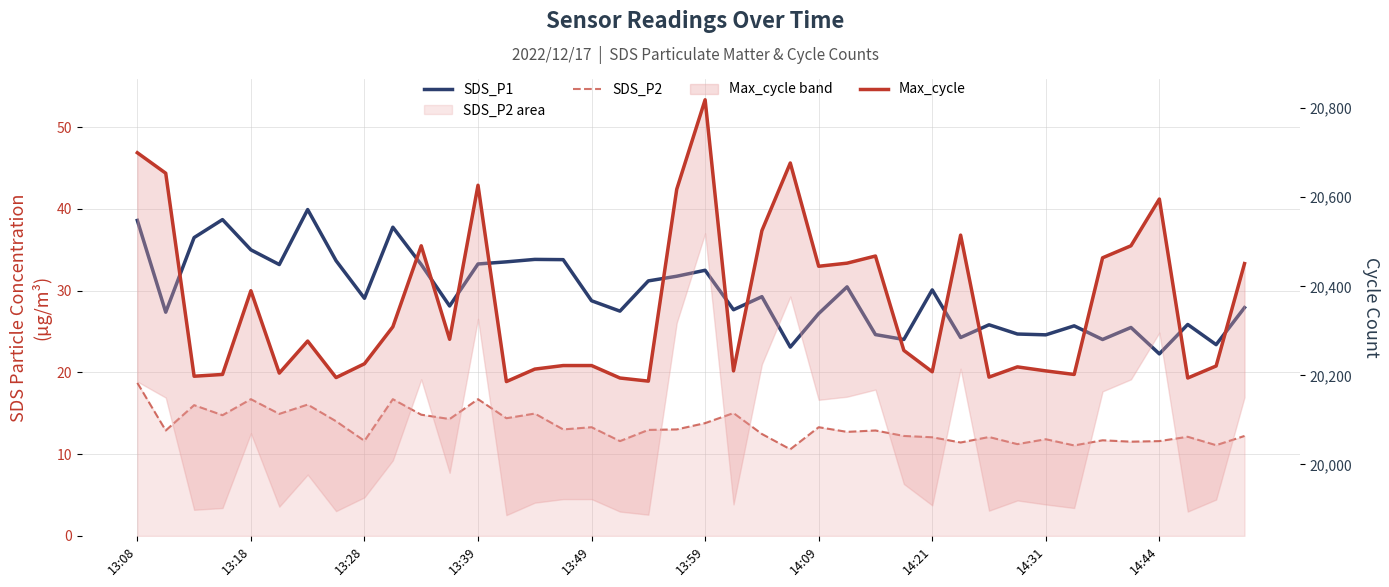

What are all the series names shown in the legend?

SDS_P1, SDS_P2, Max_cycle